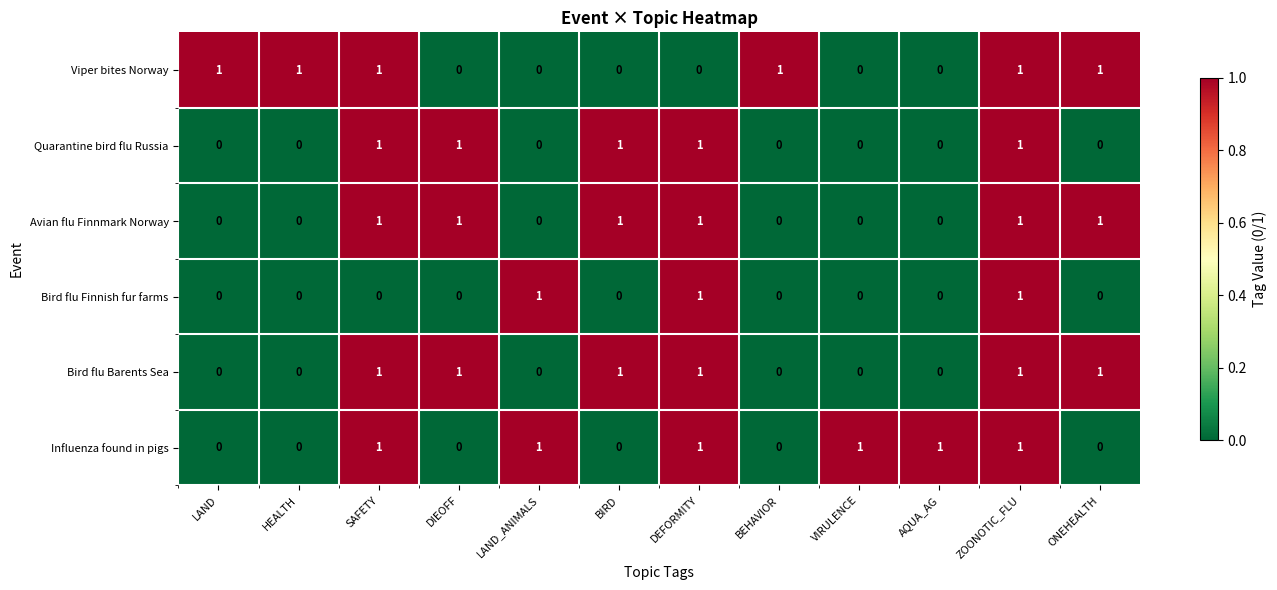

What is the total value across all series at DEFORMITY?

5